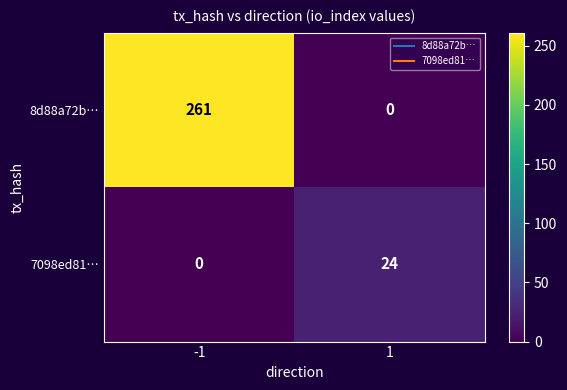

Which series has the largest range (max minus min)?

8d88a72b…